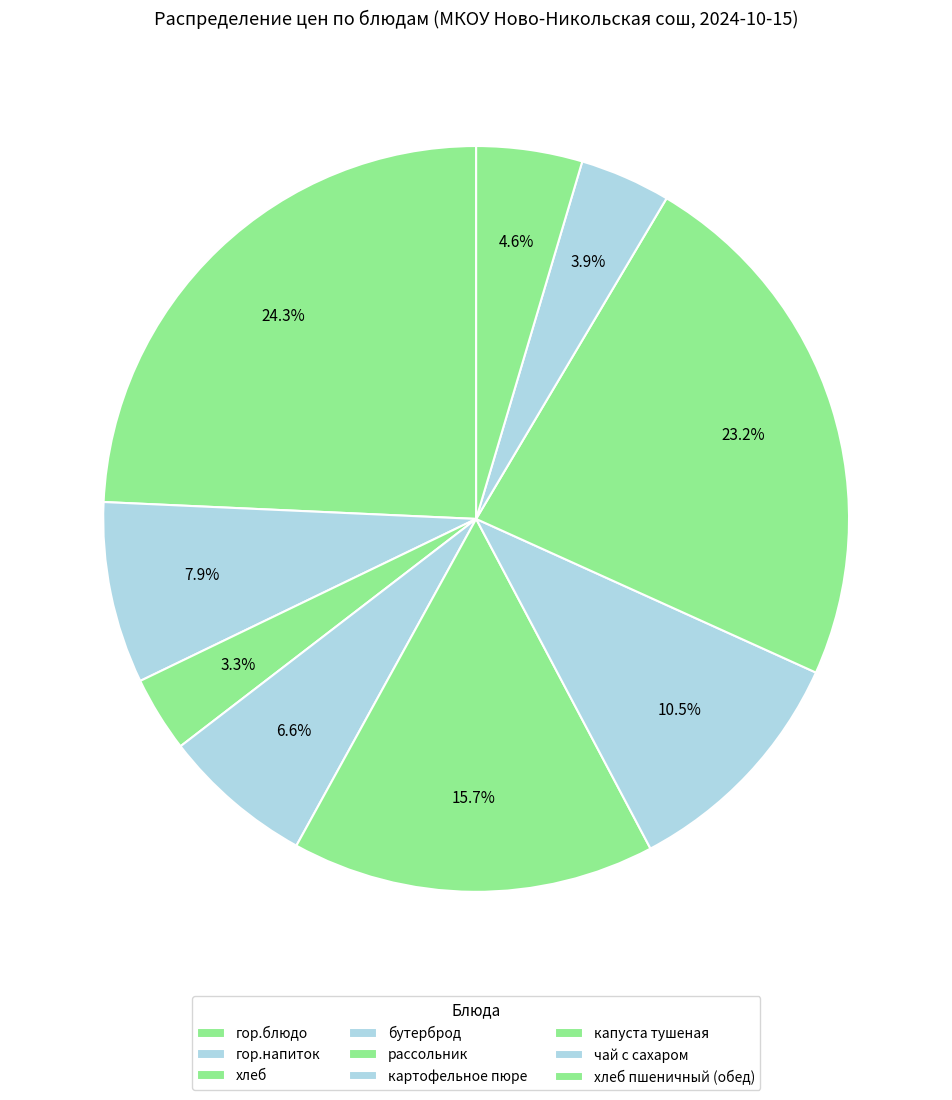

How many segments does this pie chart have?

9